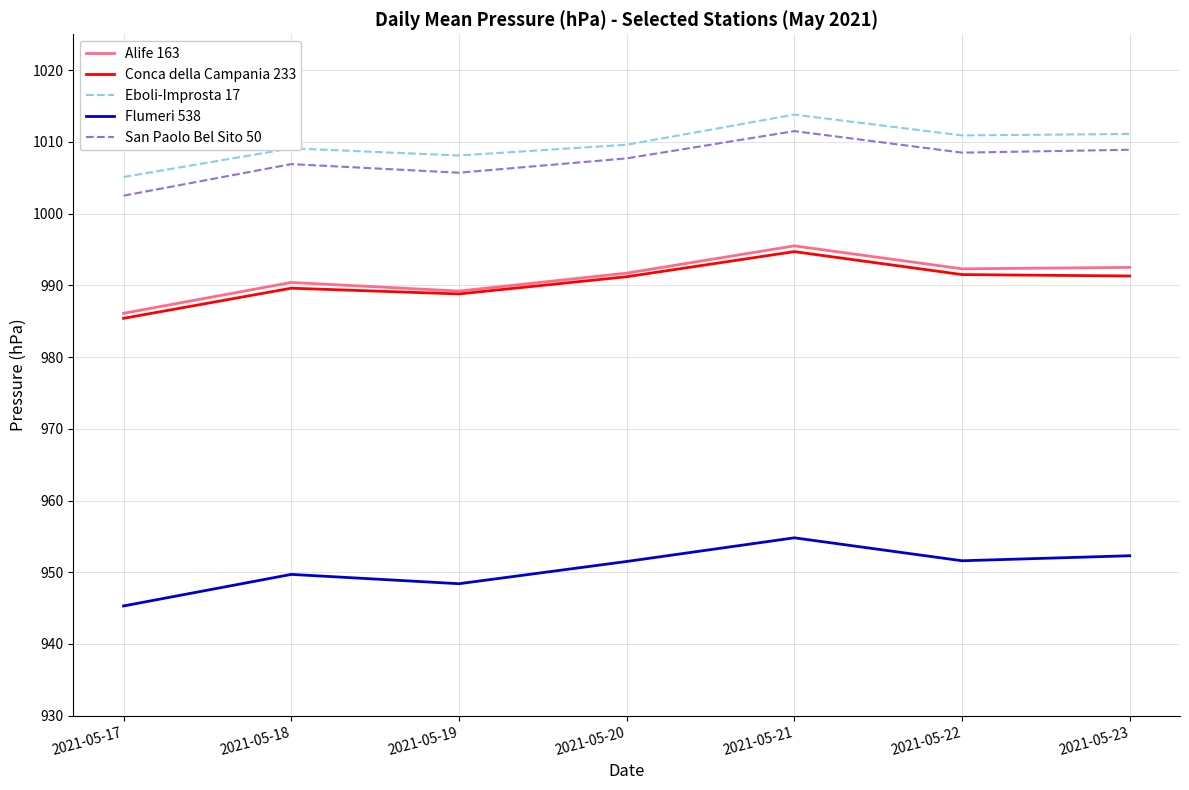

Is this an area chart (filled region under the line)?

No